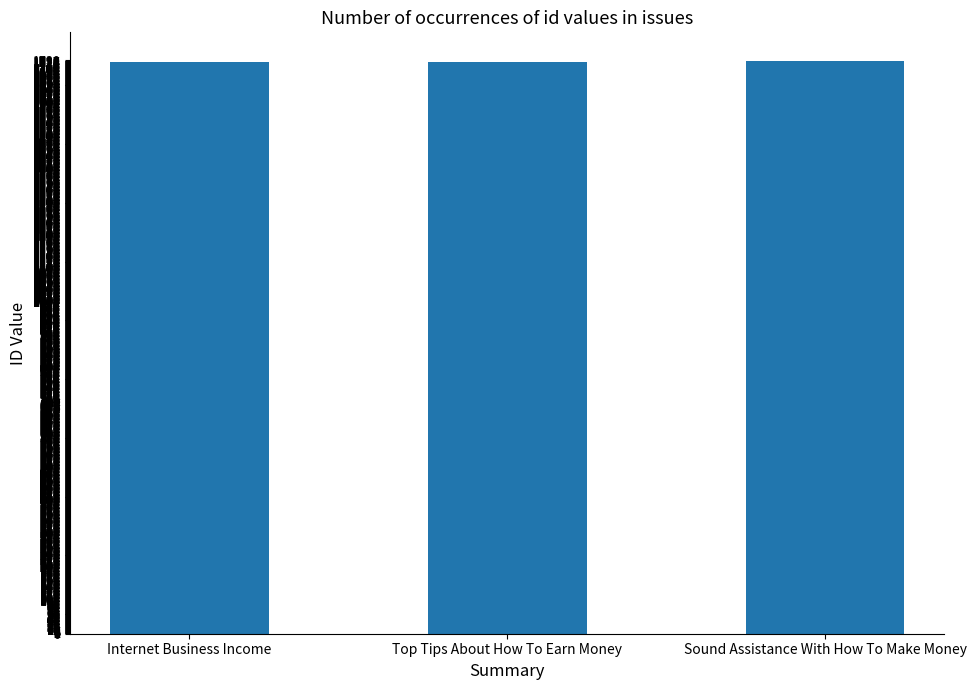

Read the value at Top Tips About How To Earn Money.

1725